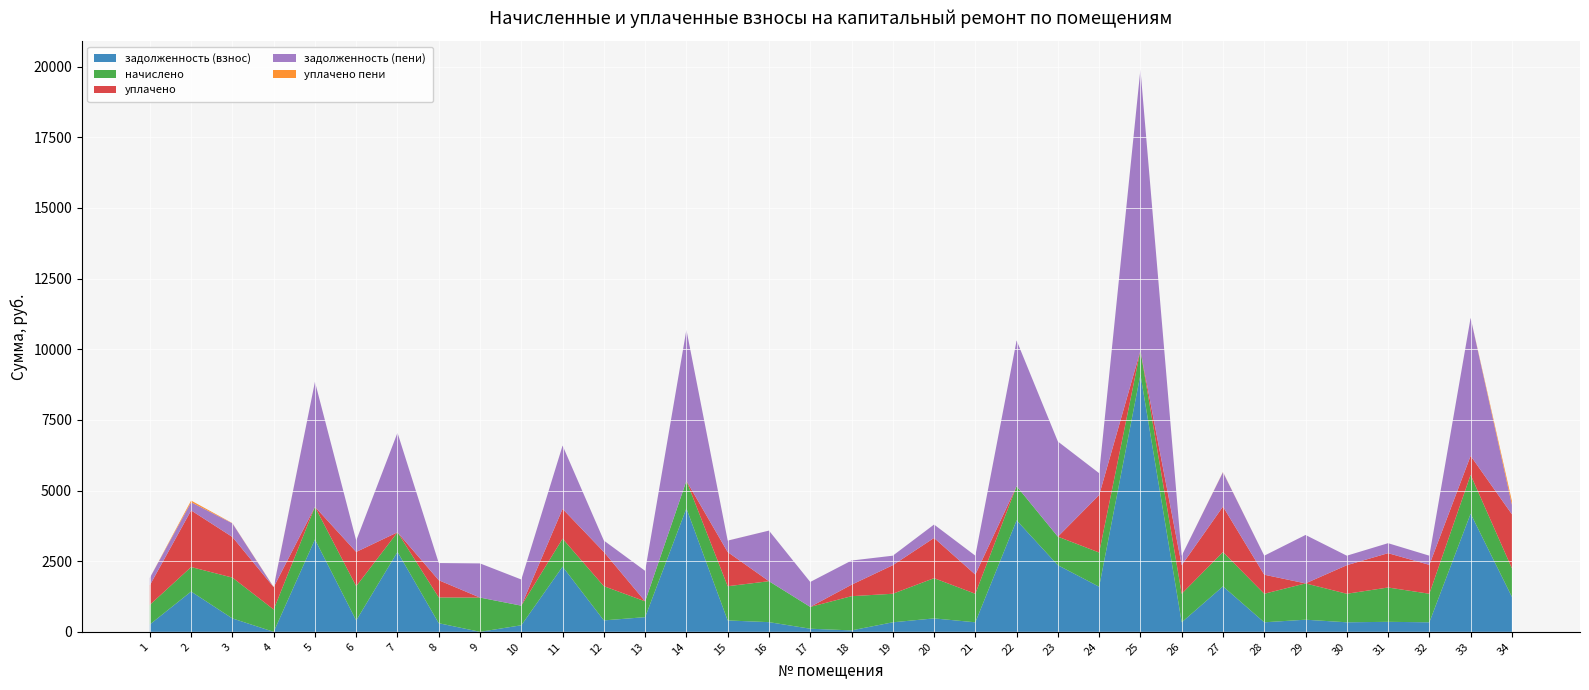

Reading right to left, transcribe all the data shown in this chart.

задолженность (взнос): 34=1238.0	33=4180.0	32=336.7	31=353.1	30=336.7	29=428.4	28=336.7	27=1608.3	26=336.7	25=9103.9	24=1595.3	23=2356.9	22=3943.8	21=336.7	20=474.5	19=336.7	18=49.9	17=109.8	16=341.9	15=402.2	14=4367.9	13=518.9	12=403.6	11=2306.5	10=231.4	9=0.0	8=304.2	7=2827.6	6=403.6	5=3266.8	4=0.0	3=473.9	2=1424.8	1=260.9
начислено: 34=1010.1	33=1374.8	32=1010.1	31=1214.8	30=1010.1	29=1285.0	28=1010.1	27=1214.8	26=1010.1	25=848.2	24=1211.0	23=1010.1	22=1211.0	21=1010.1	20=1423.5	19=1010.1	18=1211.0	17=772.2	16=1448.8	15=1211.0	14=975.0	13=559.6	12=1211.0	11=988.6	10=694.2	9=1211.0	8=912.6	7=694.2	6=1211.0	5=1156.3	4=789.8	3=1445.0	2=867.8	1=694.2
уплачено: 34=1911.4	33=672.2	32=1022.7	31=1215.0	30=1010.1	29=0.0	28=673.4	27=1608.3	26=1010.1	25=0.0	24=2033.2	23=0.0	22=0.0	21=678.1	20=1423.5	19=1010.1	18=404.9	17=0.0	16=0.0	15=1209.5	14=0.0	13=0.0	12=1211.0	11=1054.9	10=0.0	9=0.0	8=608.4	7=0.0	6=1211.0	5=0.0	4=789.8	3=1437.2	2=2003.3	1=693.9
задолженность (пени): 34=336.7	33=4882.5	32=324.1	31=353.0	30=336.7	29=1713.4	28=673.4	27=1214.8	26=336.7	25=9952.2	24=773.1	23=3367.0	22=5154.7	21=668.7	20=474.5	19=336.7	18=856.0	17=882.0	16=1790.7	15=403.6	14=5342.9	13=1078.5	12=403.6	11=2240.2	10=925.6	9=1209.1	8=608.4	7=3521.8	6=403.6	5=4423.2	4=0.0	3=481.6	2=289.2	1=261.3
уплачено пени: 34=129.9	33=0.0	32=0.0	31=0.0	30=0.0	29=0.0	28=0.0	27=9.0	26=0.0	25=0.0	24=0.0	23=0.0	22=0.0	21=0.0	20=0.0	19=0.0	18=0.0	17=0.0	16=0.0	15=1.4	14=0.0	13=0.0	12=0.0	11=0.0	10=0.0	9=0.0	8=0.0	7=0.0	6=0.0	5=0.0	4=7.5	3=7.7	2=58.3	1=0.0